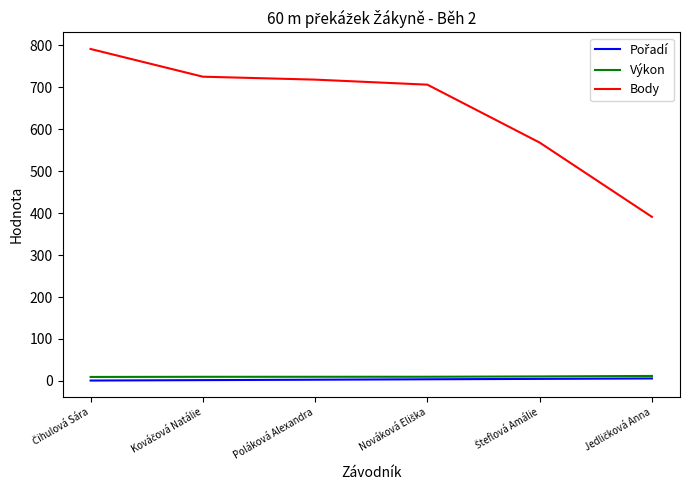

What is the maximum value shown in the chart?

791.0